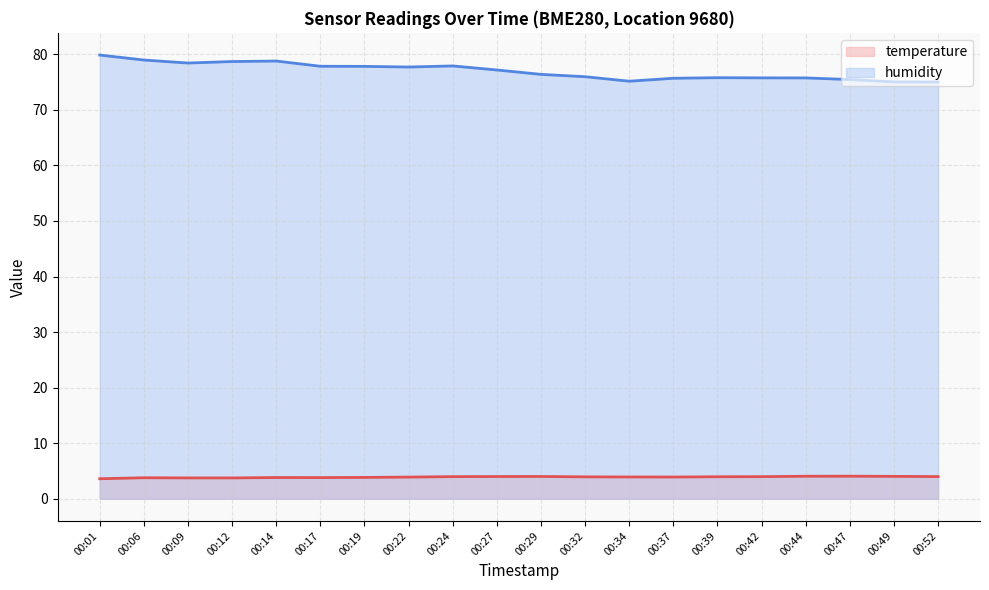

List the series in order of their peak value, highest first.

humidity, temperature